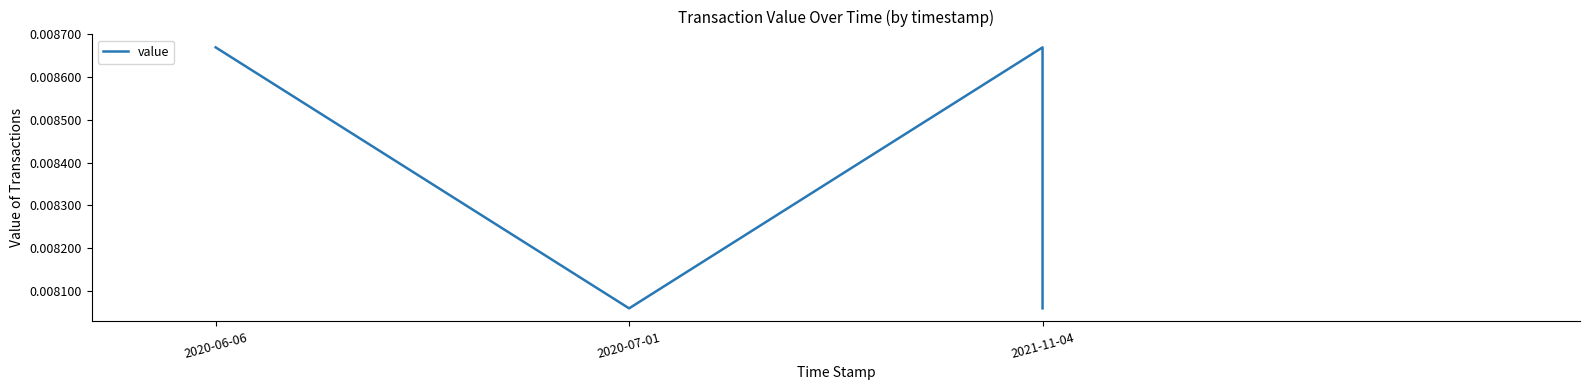

How many lines are shown in the chart?

1